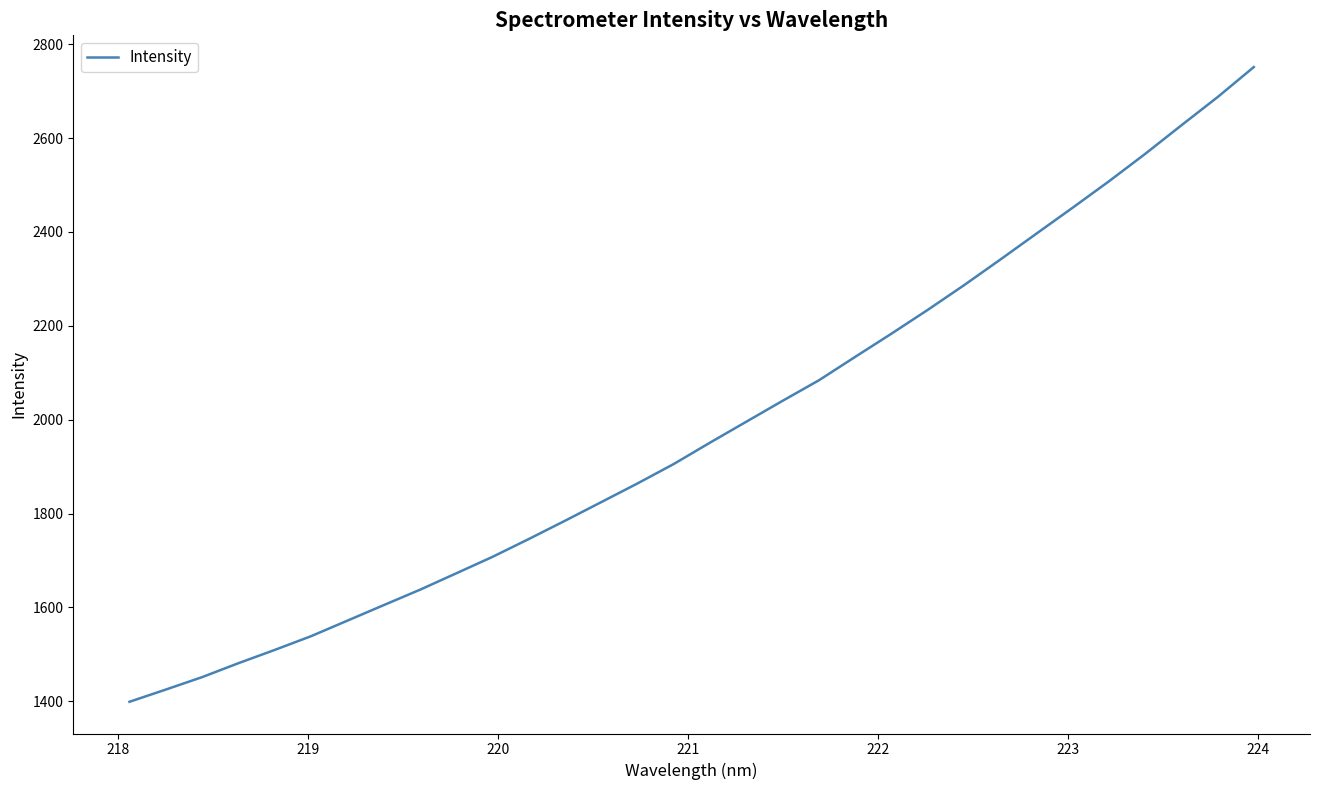

What is the difference between the maximum and minimum values?

1352.5